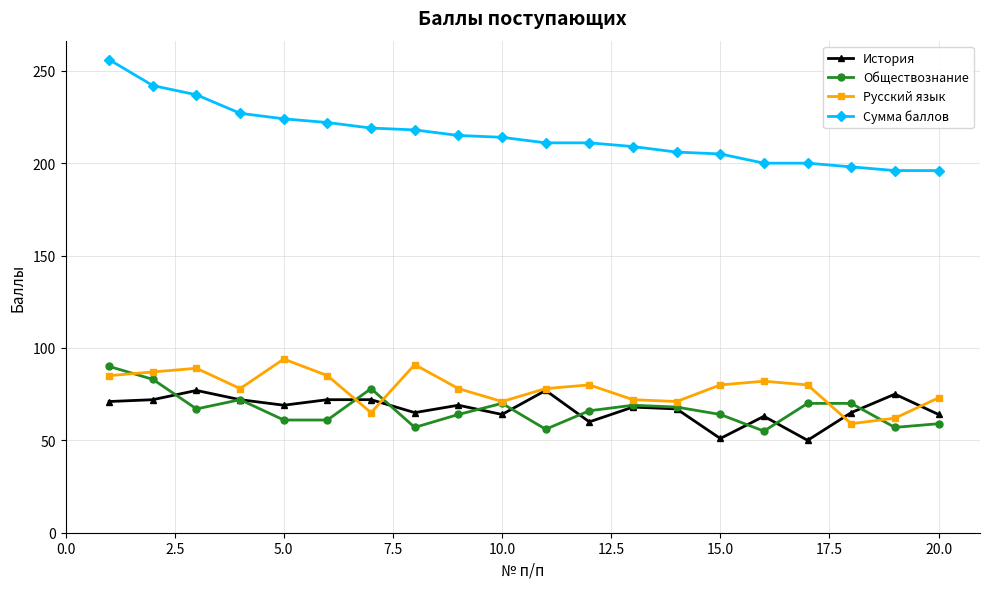

What are all the series names shown in the legend?

История, Обществознание, Русский язык, Сумма баллов